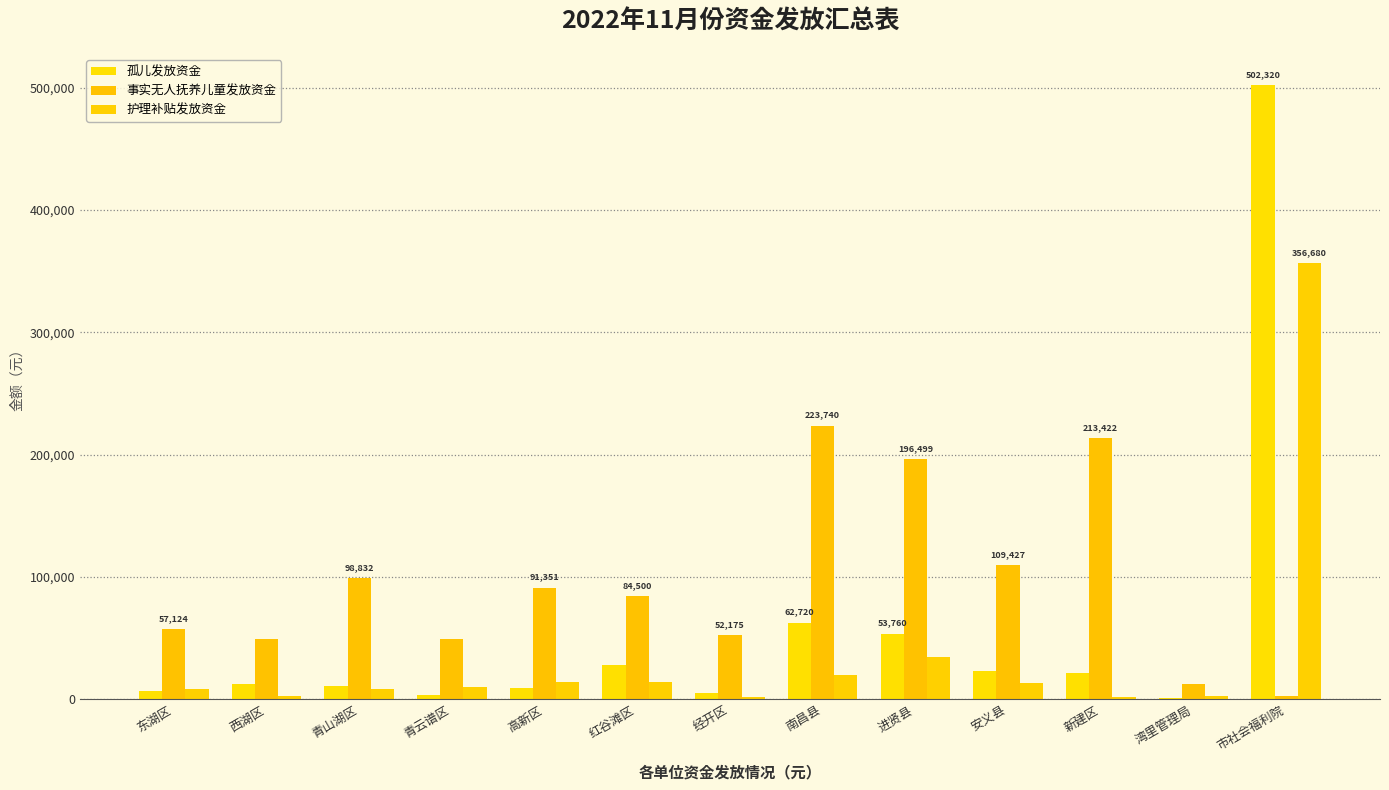

Reading left to right, extract all data points from this chart.

孤儿发放资金: 东湖区=6400	西湖区=12800	青山湖区=10590	青云谱区=3840	高新区=8960	红谷滩区=28160	经开区=5120	南昌县=62720	进贤县=53760	安义县=23040	新建区=21760	湾里管理局=1280	市社会福利院=502320
事实无人抚养儿童发放资金: 东湖区=57124	西湖区=49432	青山湖区=98832	青云谱区=49230	高新区=91351	红谷滩区=84500	经开区=52175	南昌县=223740	进贤县=196499	安义县=109427	新建区=213422	湾里管理局=12415	市社会福利院=2560
护理补贴发放资金: 东湖区=8680	西湖区=2860	青山湖区=8680	青云谱区=10360	高新区=14100	红谷滩区=13980	经开区=1480	南昌县=20120	进贤县=34820	安义县=12920	新建区=1480	湾里管理局=2860	市社会福利院=356680